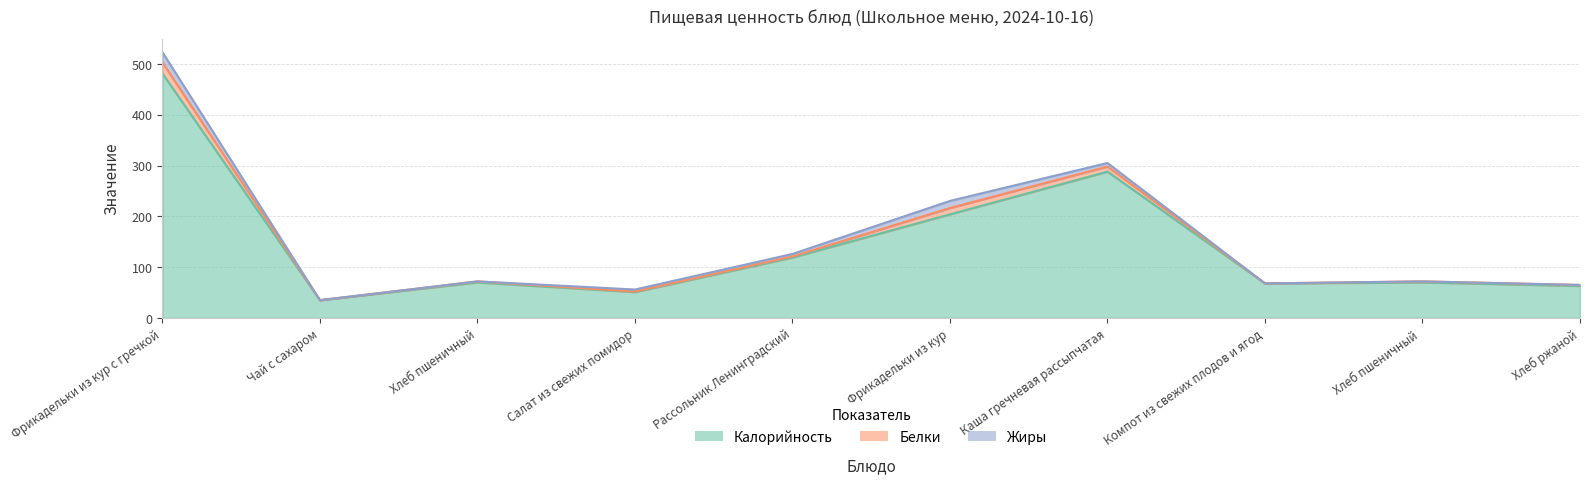

Where do Белки and Жиры first cross each other?

Хлеб пшеничный and Салат из свежих помидор